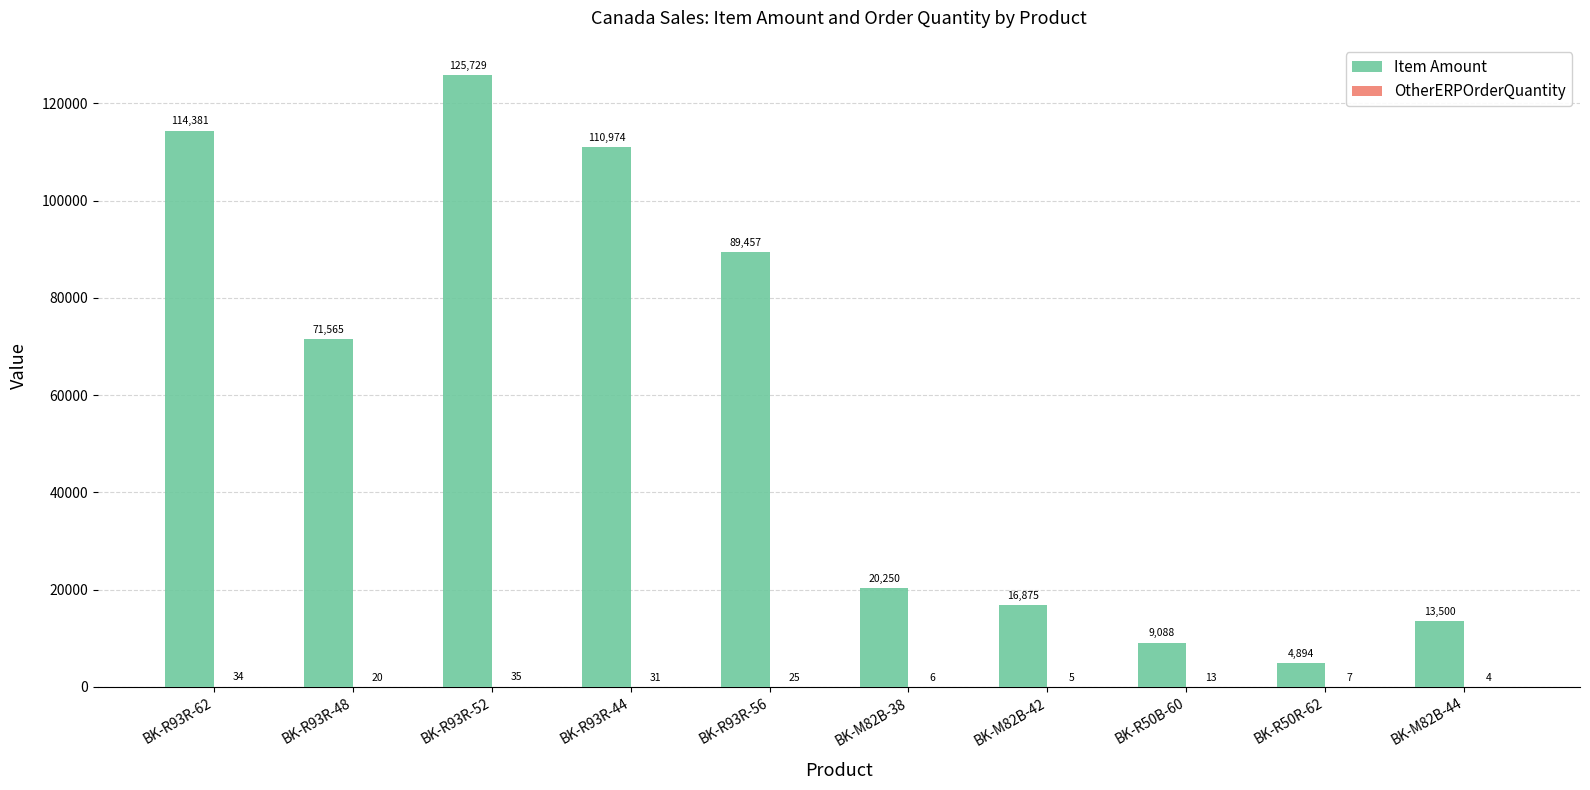

How many groups of bars are there?

10